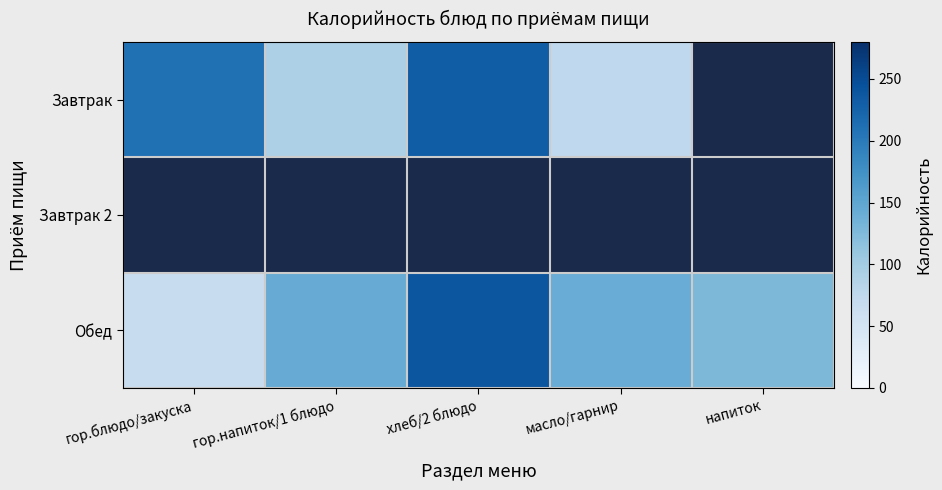

True or false: Обед has a value of 66.0 at гор.блюдо/закуска.

True